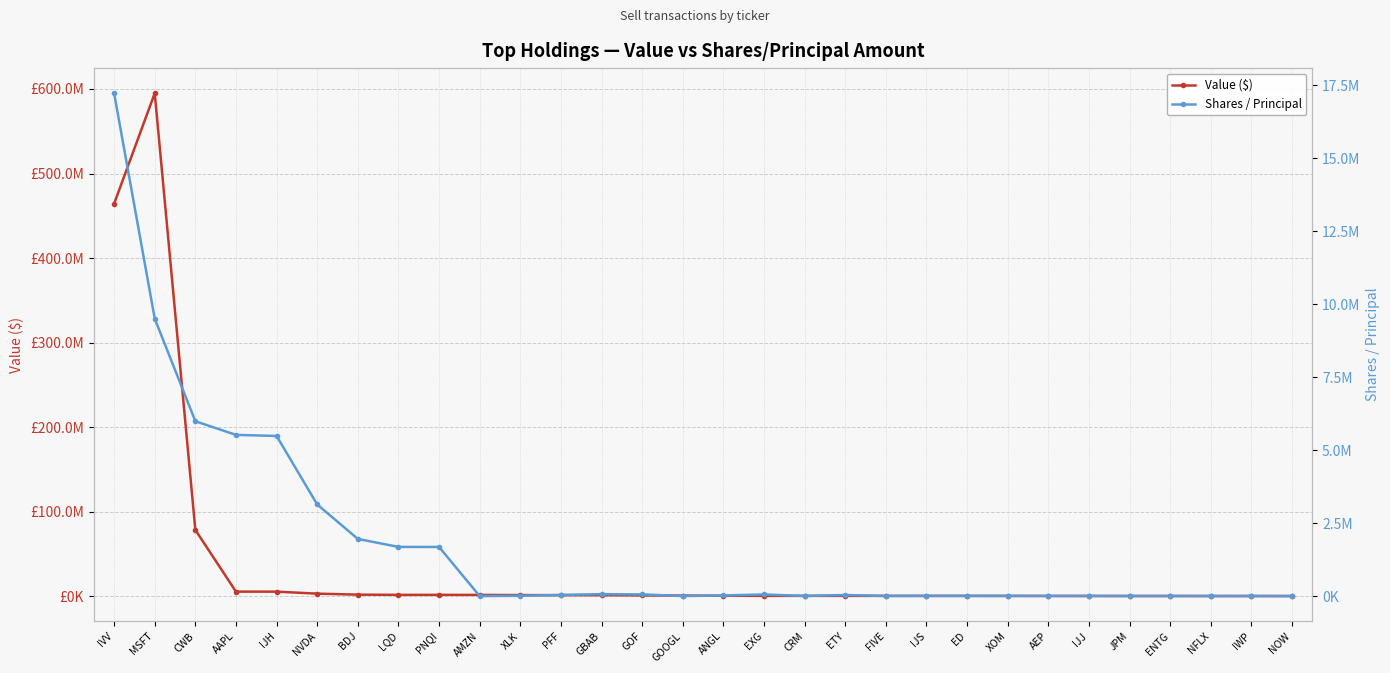

What position from the left is EXG?

17